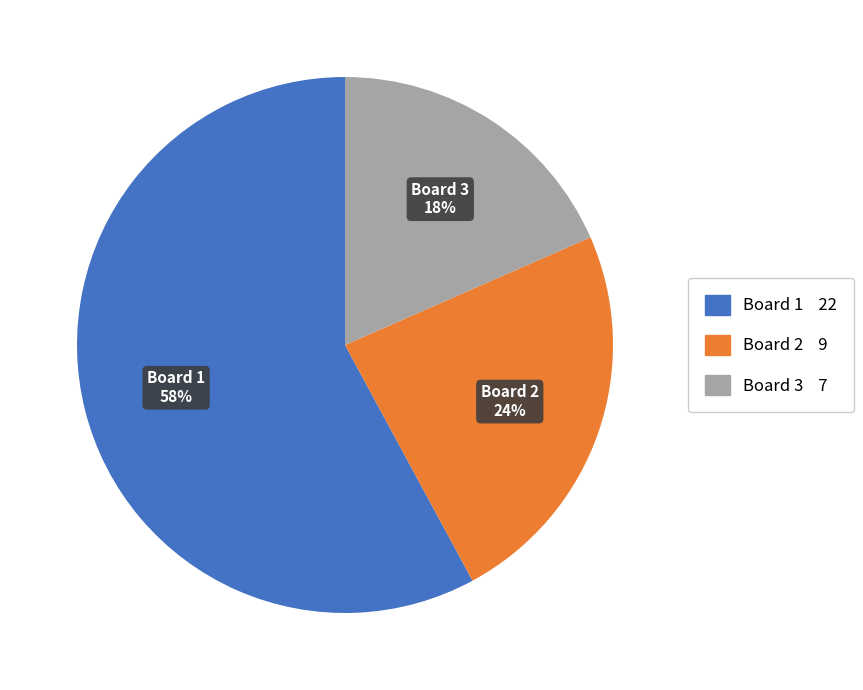

How many segments does this pie chart have?

3